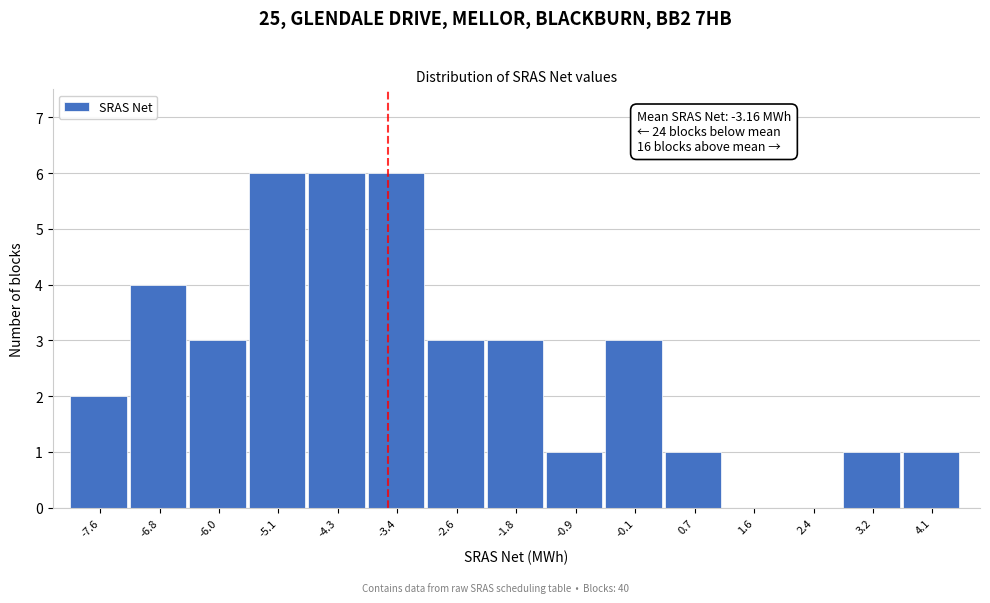

Reading left to right, transcribe all the data shown in this chart.

-7.6=2	-6.8=4	-6.0=3	-5.1=6	-4.3=6	-3.4=6	-2.6=3	-1.8=3	-0.9=1	-0.1=3	0.7=1	1.6=0	2.4=0	3.2=1	4.1=1